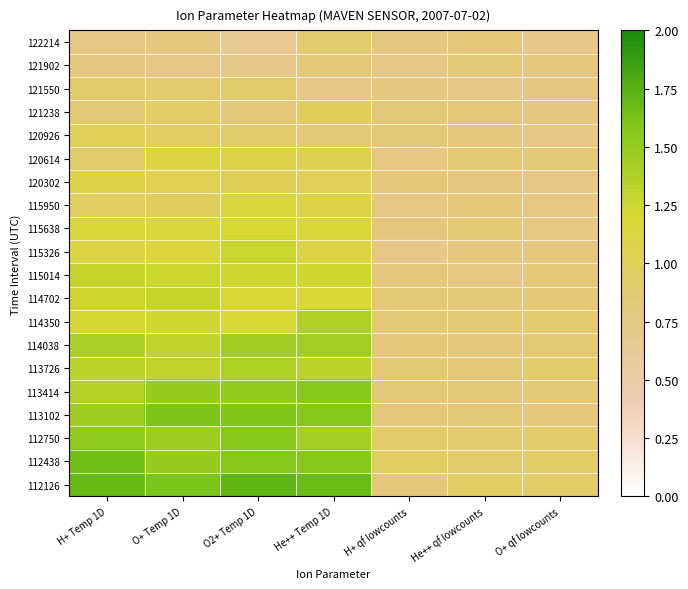

Which has a higher value, O+ Temp 1D or He++ Temp 1D?

He++ Temp 1D